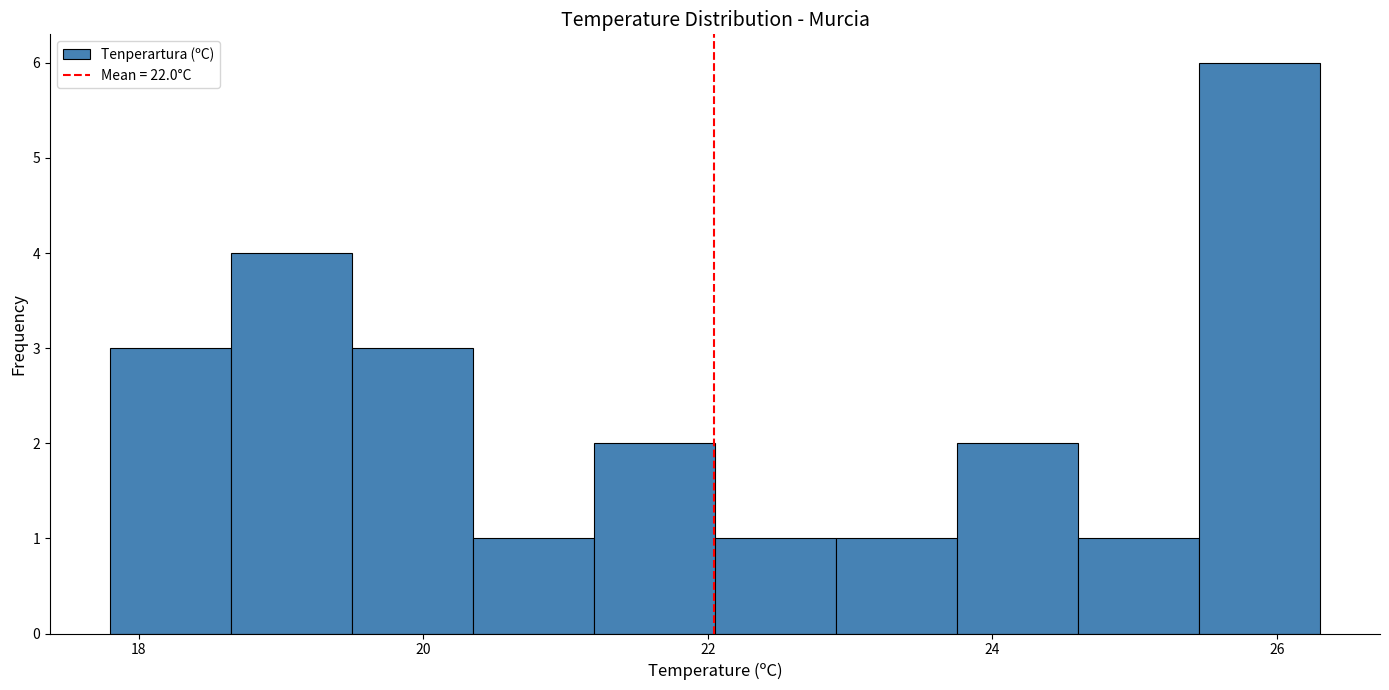

Over which range of the x-axis is the bar tallest?

25.45 to 26.30